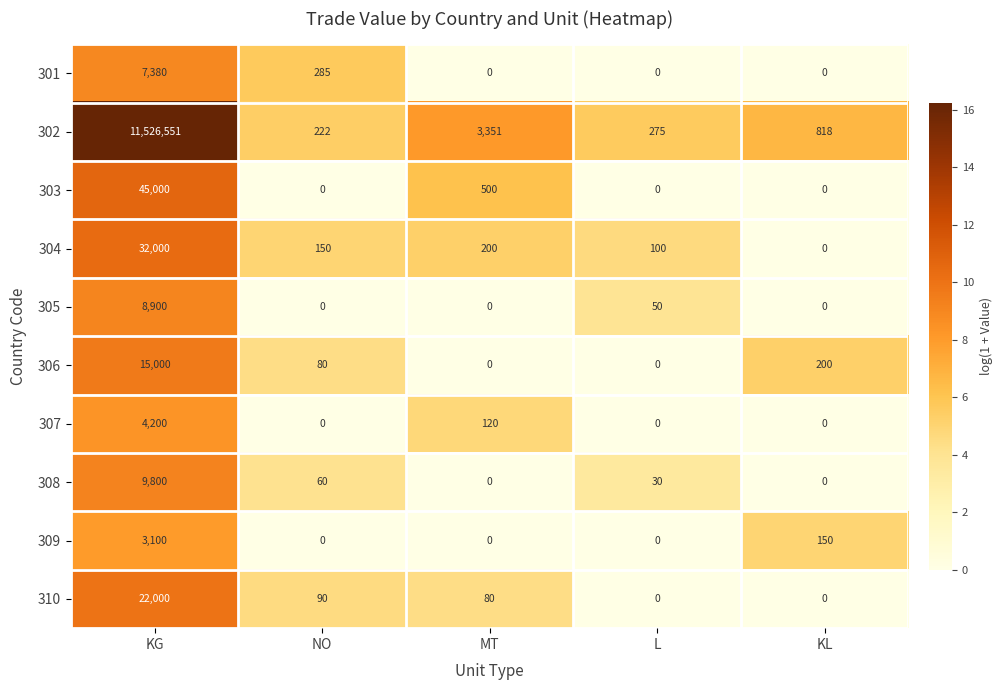

At how many categories does at least one series exceed 7?

5